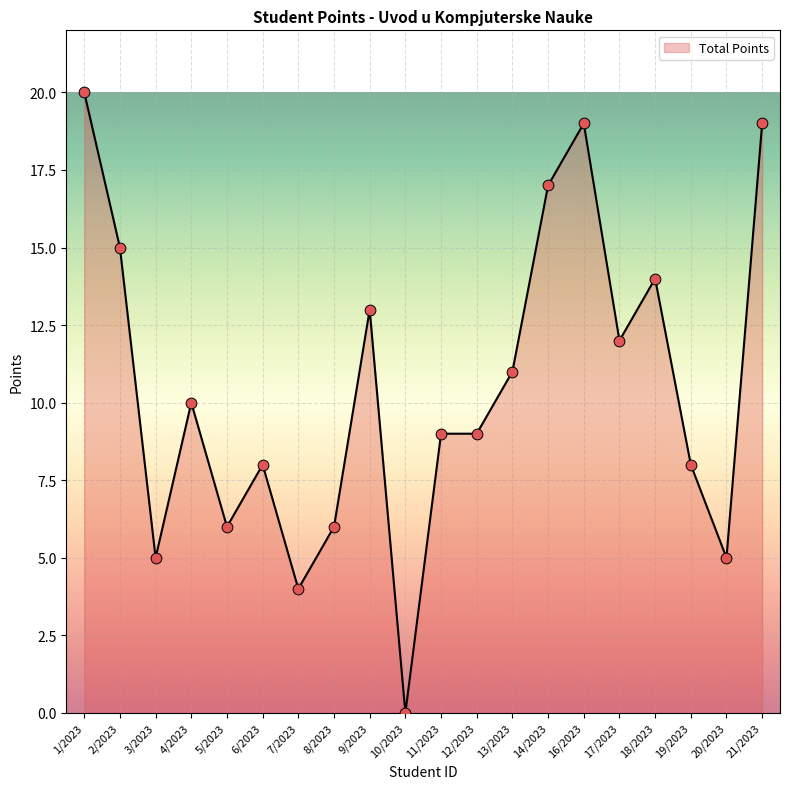

Which has a higher value, 5/2023 or 1/2023?

1/2023